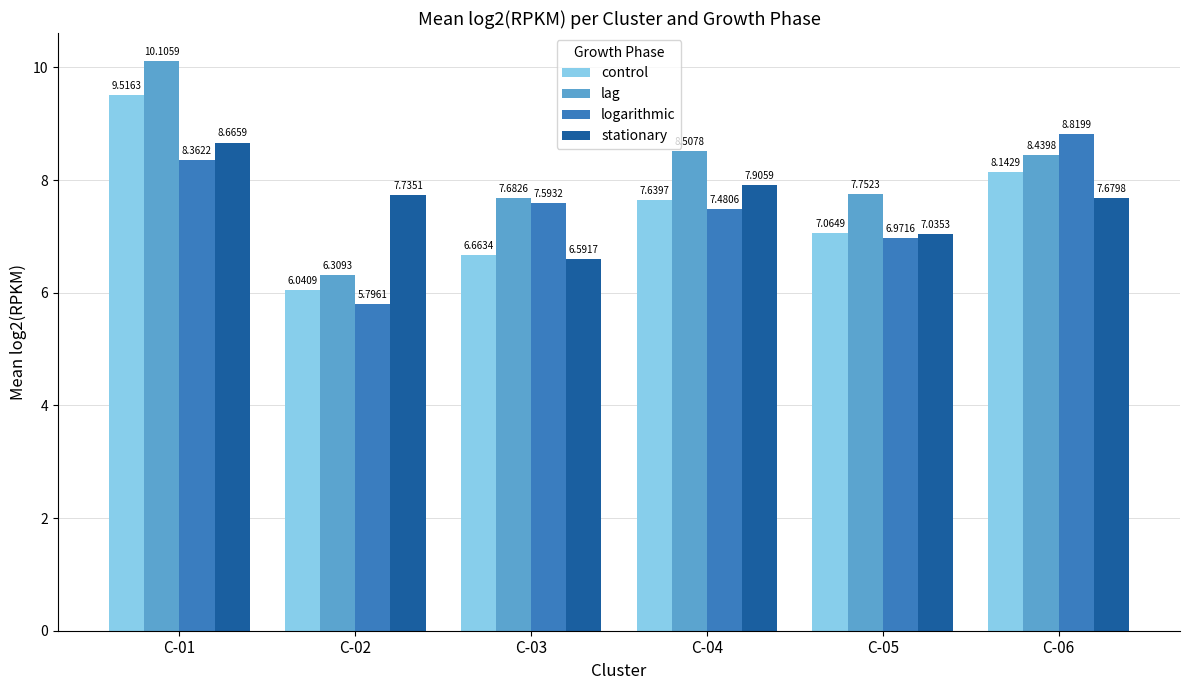

Are the bars horizontal?

No